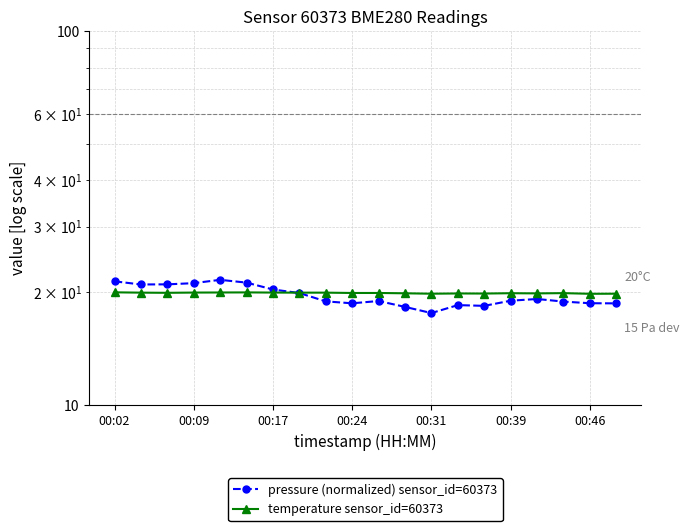

Which series has the widest spread of values?

pressure (normalized) sensor_id=60373